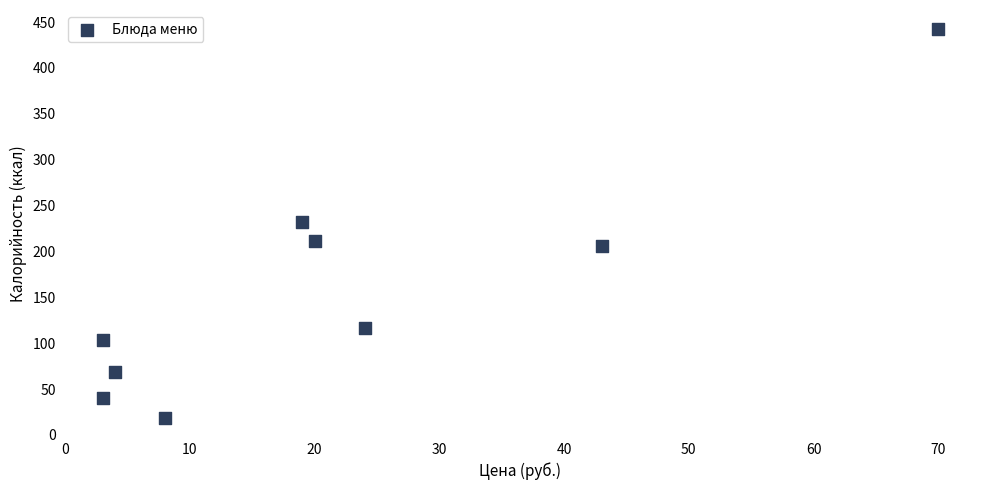

What is the range of X values (max minus min)?

67